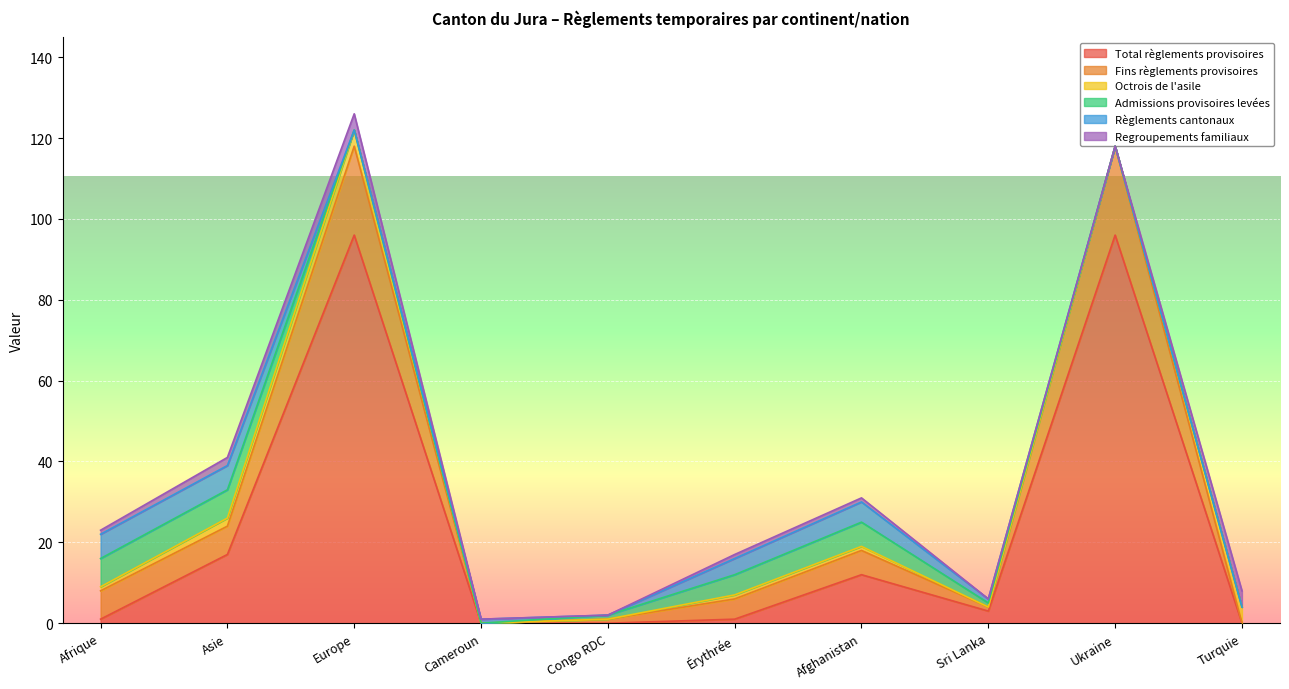

Which series ends up on top after the final intersection of Admissions provisoires levées and Regroupements familiaux?

Regroupements familiaux